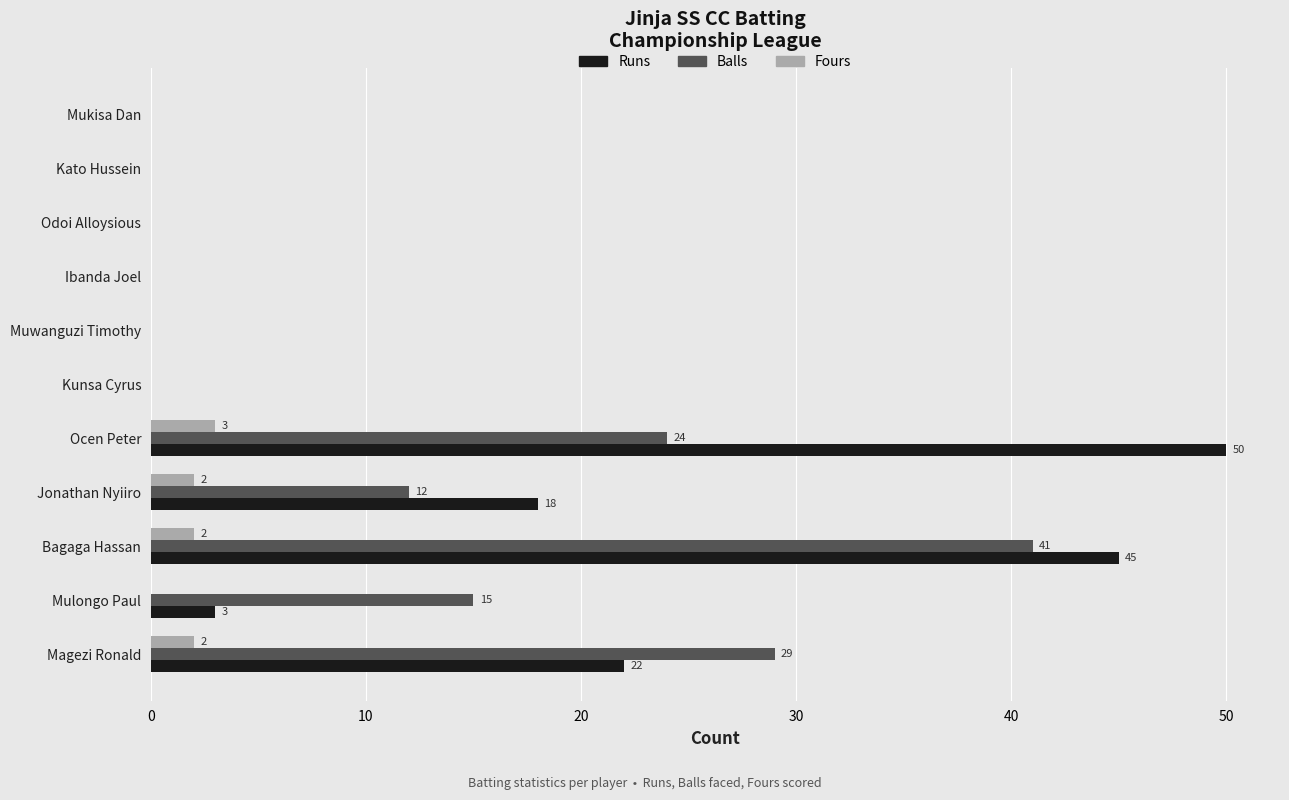

What is the approximate value of Runs at Ocen Peter, to the nearest 10?

50